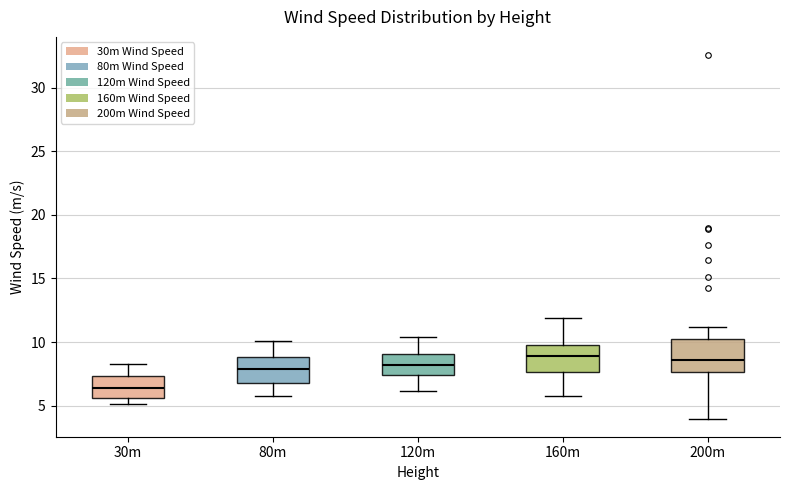

Reading left to right, transcribe this box plot: for each box, give where its median line is, the range the box spans, and where its two whiskers end, as read against the y-axis. The values are not printed on the chart, so give them approximately, as read against the axis.

30m: median 6.5, box 5.5 to 7.5, whiskers 5.0 to 8.5
80m: median 8.0, box 7.0 to 9.0, whiskers 6.0 to 10.0
120m: median 8.0, box 7.5 to 9.0, whiskers 6.0 to 10.5
160m: median 9.0, box 7.5 to 9.5, whiskers 6.0 to 12.0
200m: median 8.5, box 7.5 to 10.0, whiskers 4.0 to 11.0